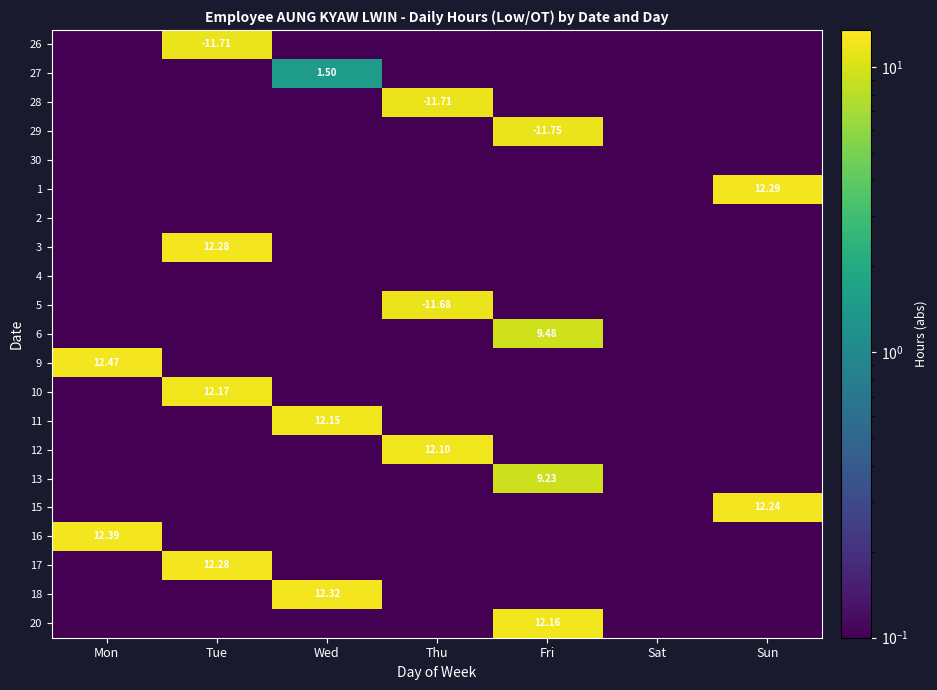

True or false: 20 has a value of 0.1 at Thu.

False